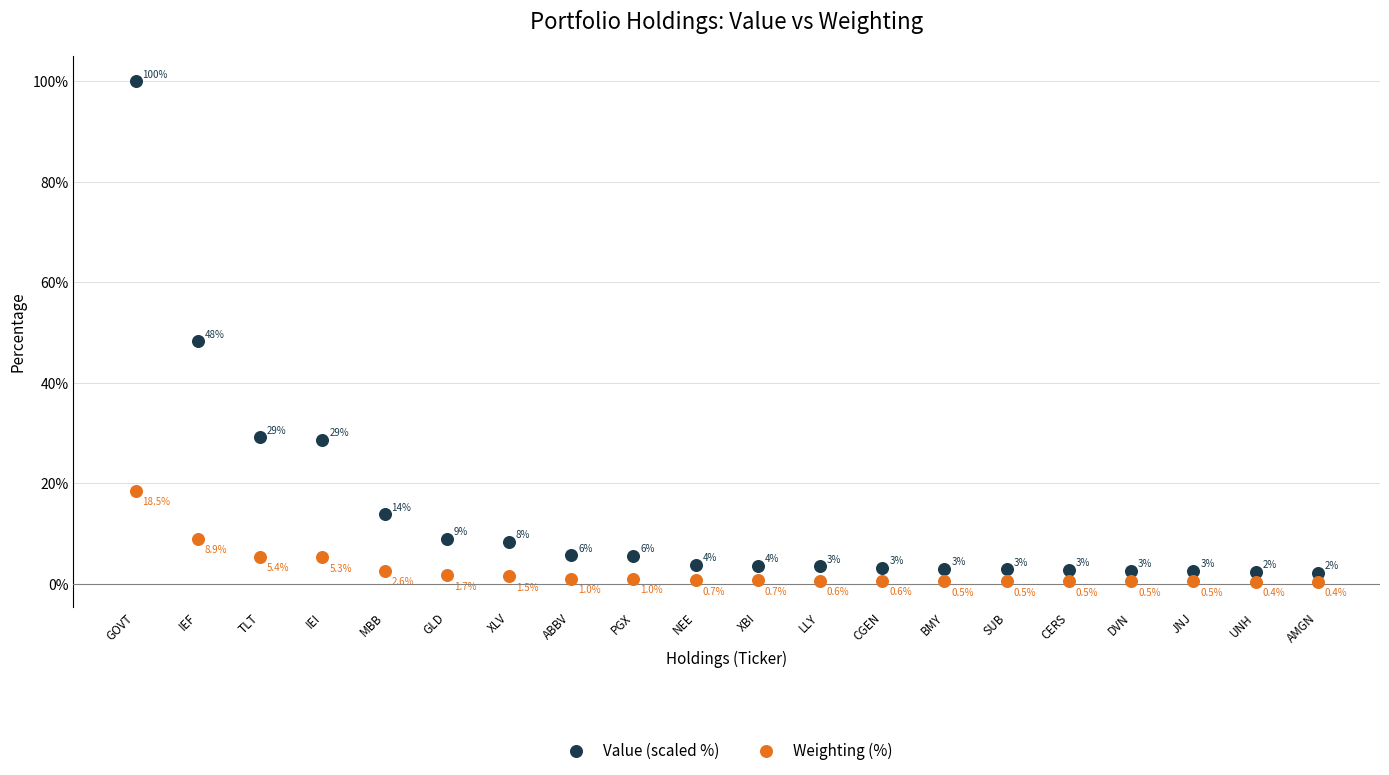

What is the X range (max minus min) for the scatter plot?

19.0